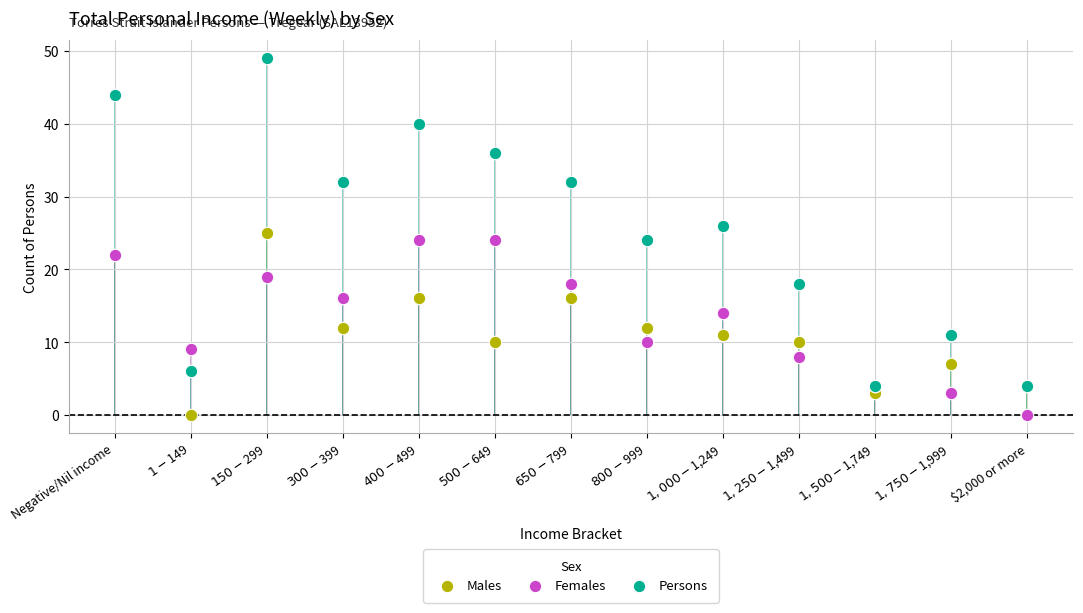

What are all the series names shown in the legend?

Males, Females, Persons